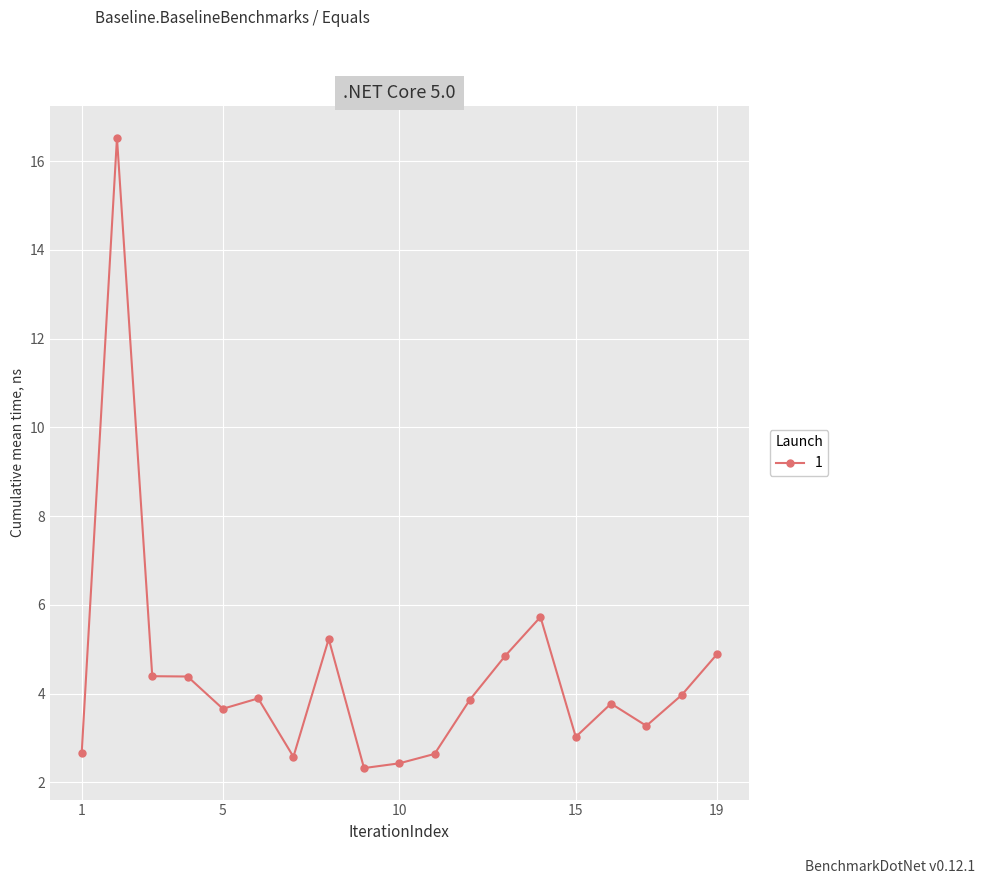

What is the difference between the maximum and minimum values?

14.2